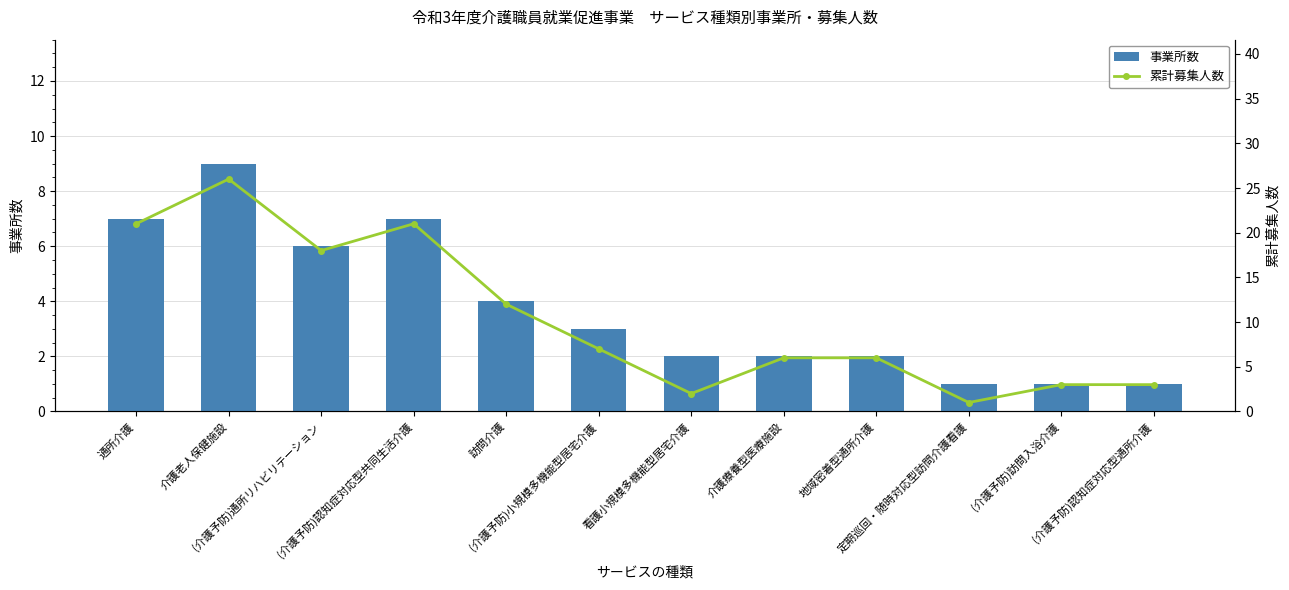

Is it true that 事業所数 equals 1 at 定期巡回・随時対応型訪問介護看護?

True